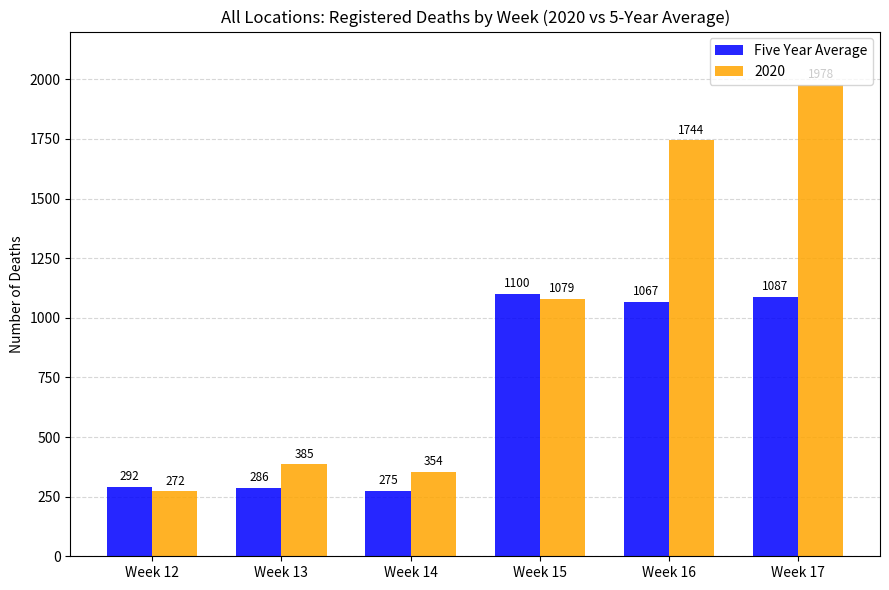

What is the difference between the maximum and second lowest values in the Five Year Average series?

814